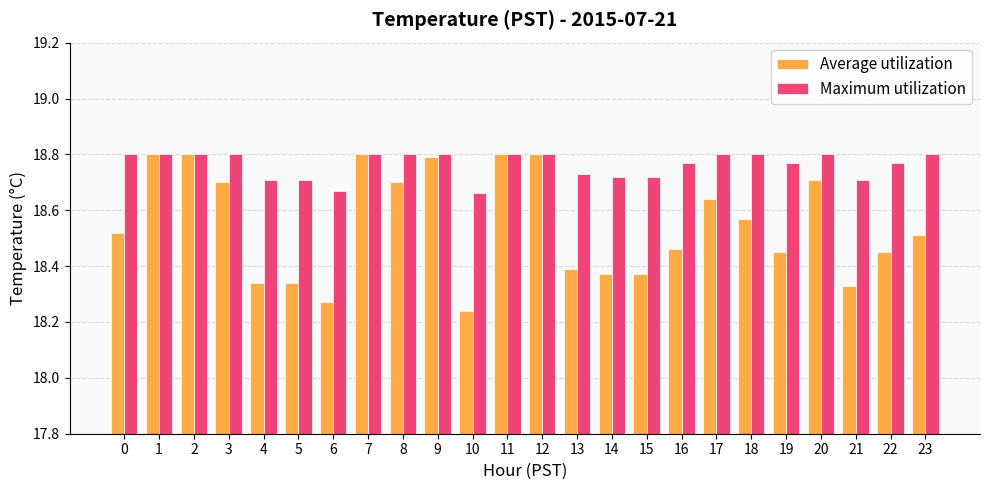

The value of Average utilization at 13 is 18.4. True or false?

True